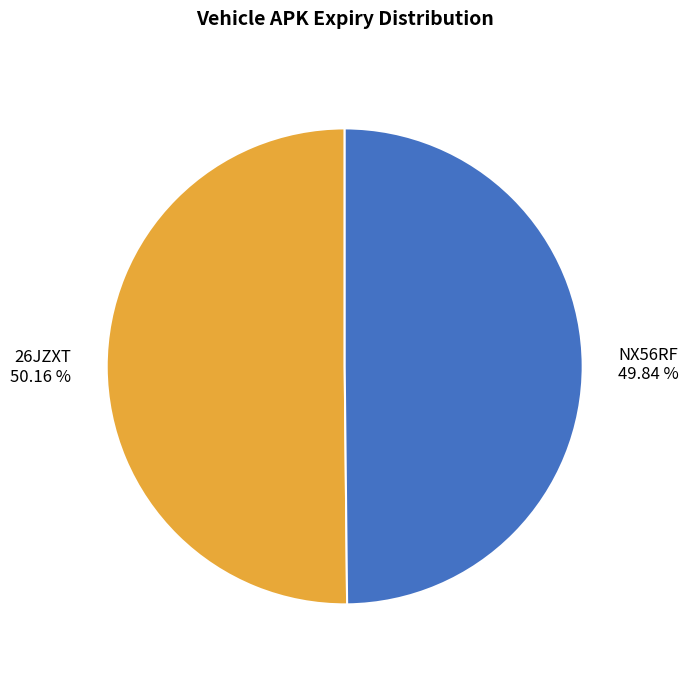

To the nearest percent, what portion does NX56RF represent?

50%